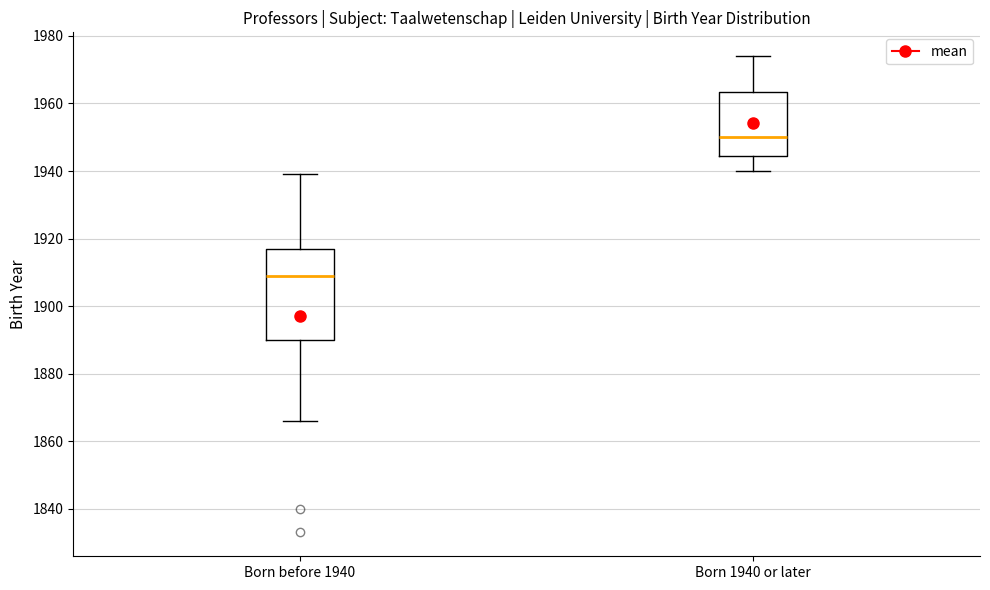

Which box's median line is the lowest?

Born before 1940